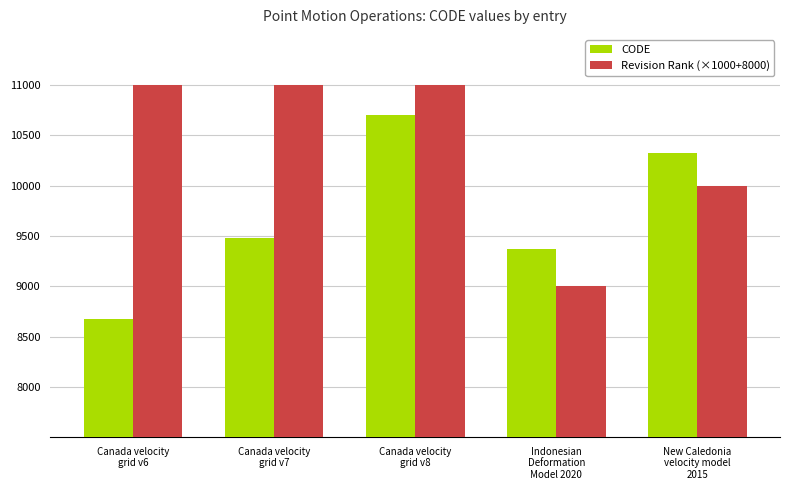

What value does the CODE series have at New Caledonia
velocity model
2015?

10323